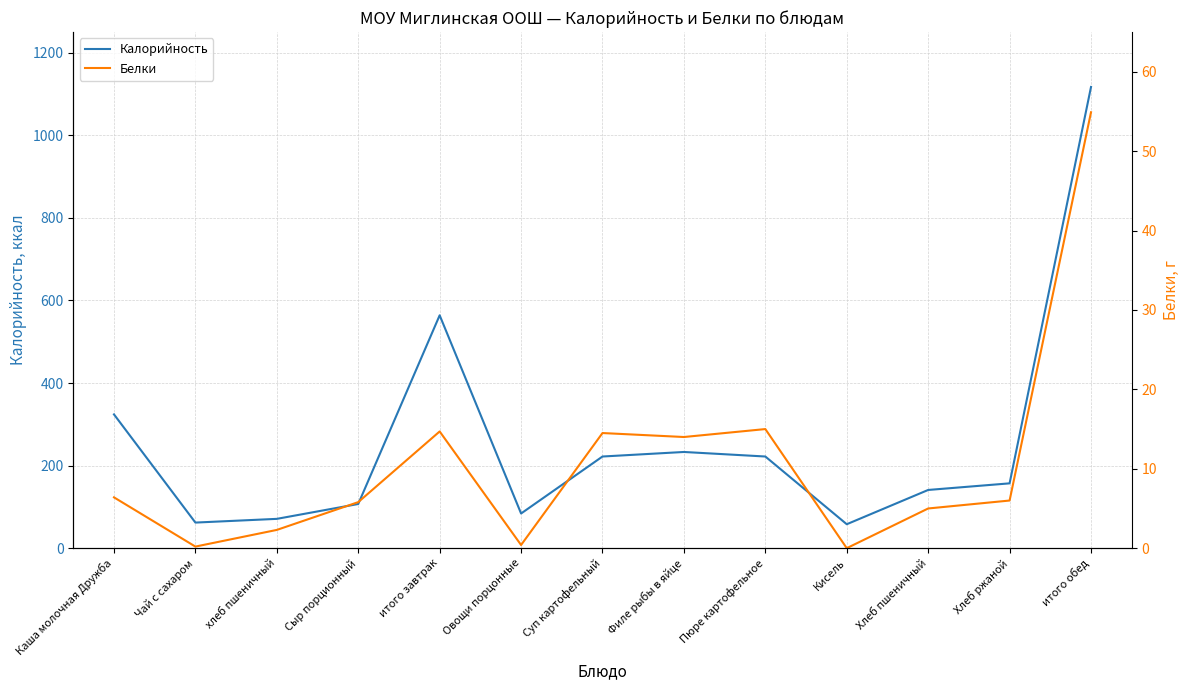

Which has a higher value, Филе рыбы в яйце or Овощи порцонные?

Филе рыбы в яйце